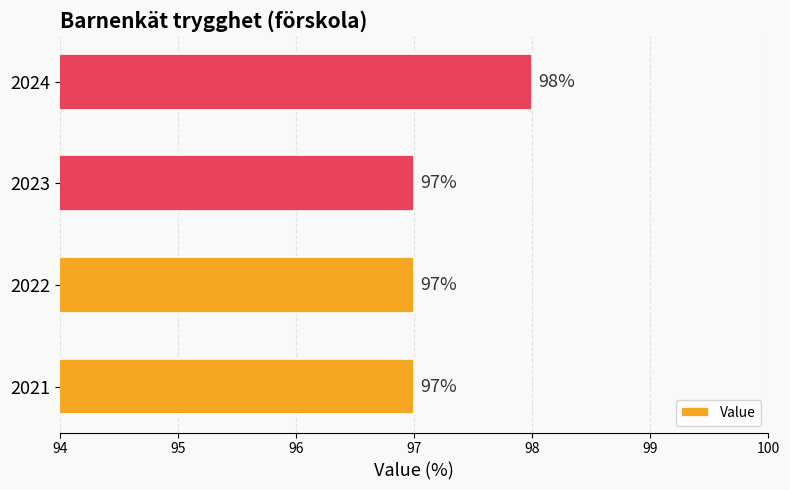

What is the change in value from 2022 to 2024?

+1